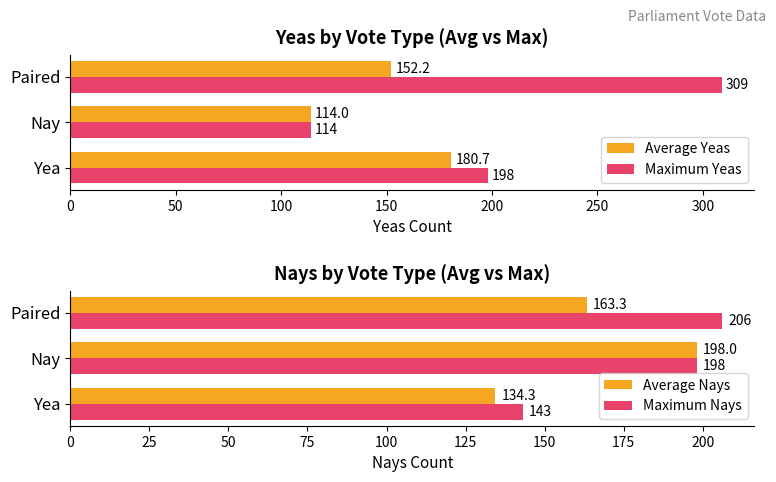

What is the sum of all Average Yeas values?

446.9